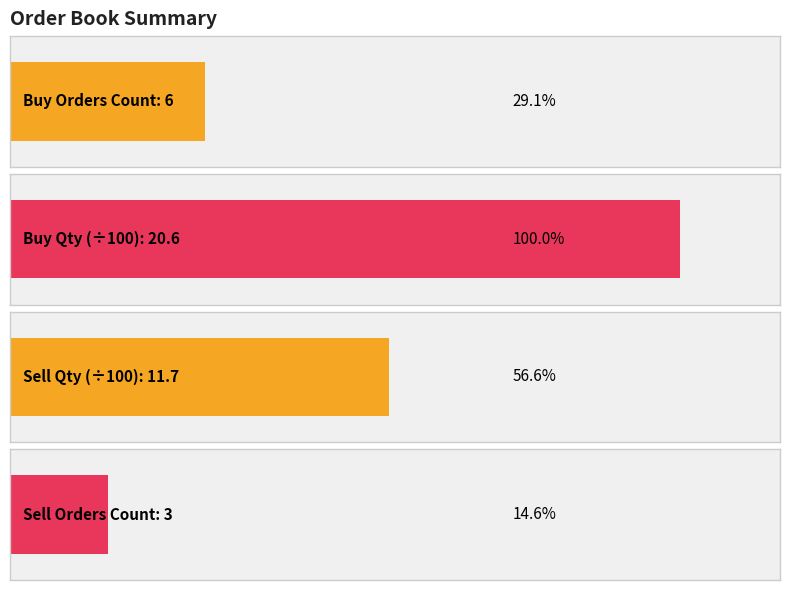

How many positive values does the number_of_sell_orders series have?

3